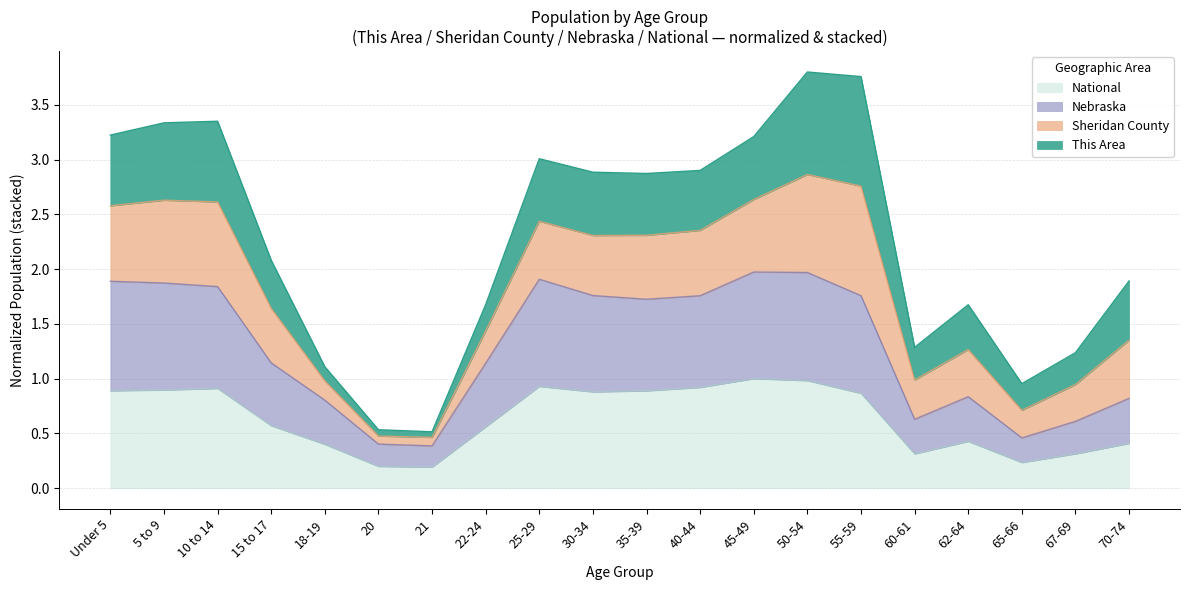

What is the total value across all series at 70-74?

1.9